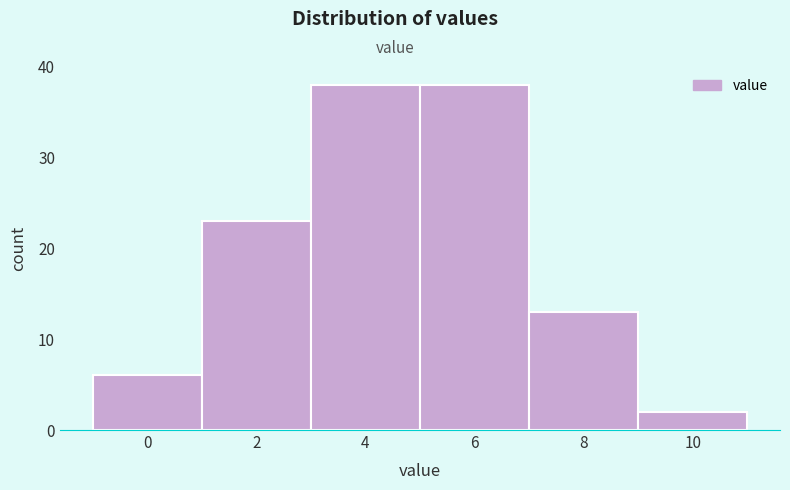

Reading left to right, transcribe all the data shown in this chart.

0=6	2=23	4=38	6=38	8=13	10=2